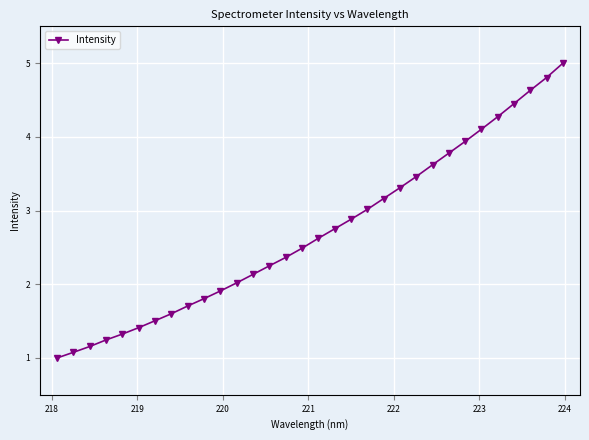

What is the difference between the second highest and minimum values?

3.8